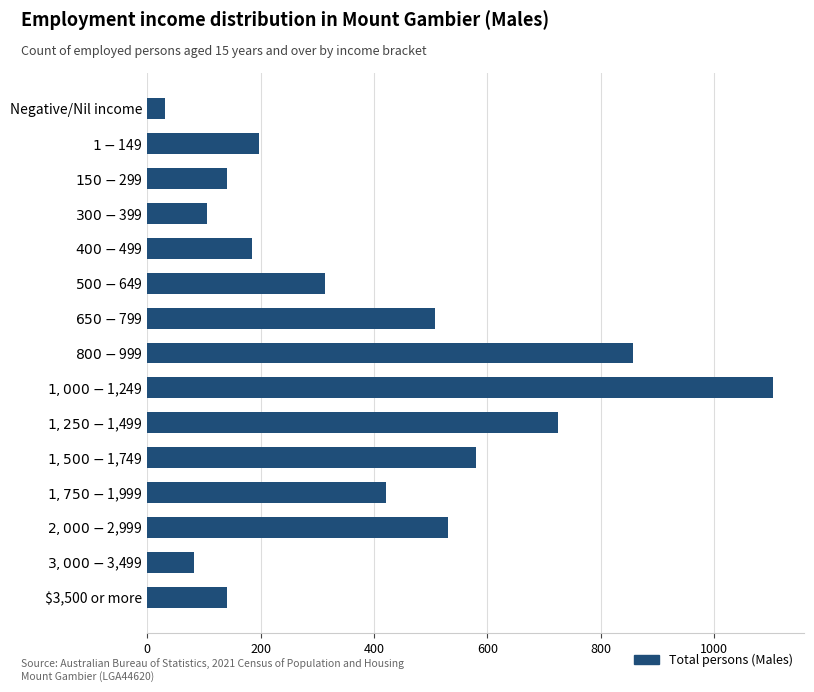

The value at Negative/Nil income is 32. True or false?

True